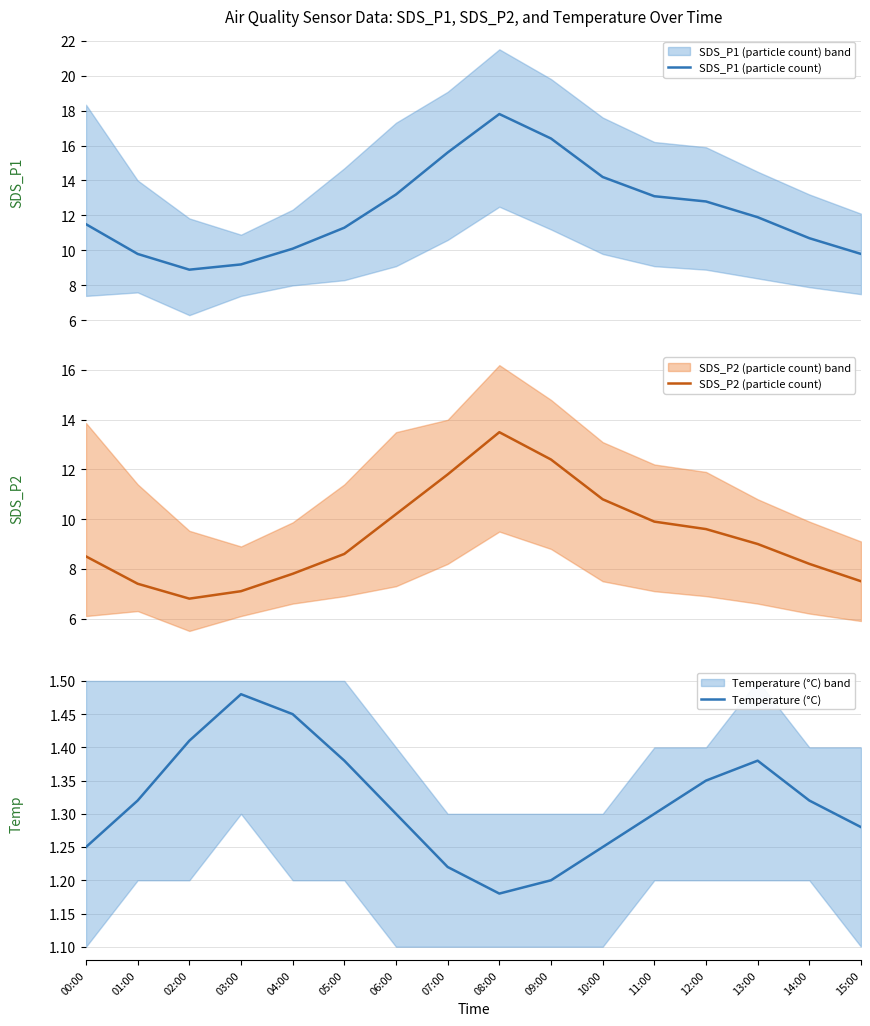

Is the value of Temperature (°C) at 09:00 greater than the value of SDS_P1 (particle count) at 08:00?

No